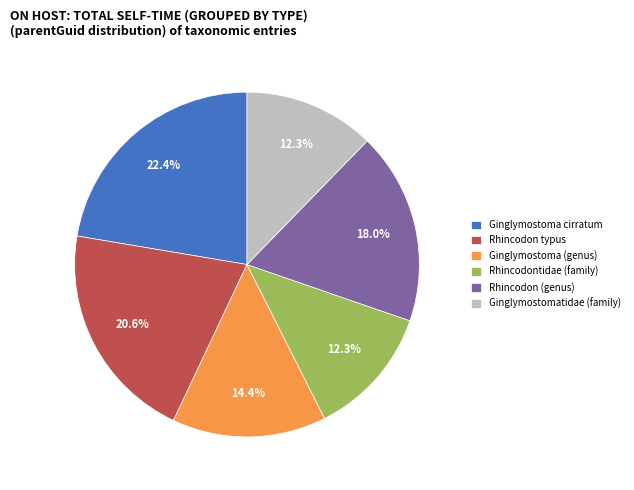

How many slices are in this pie chart?

6